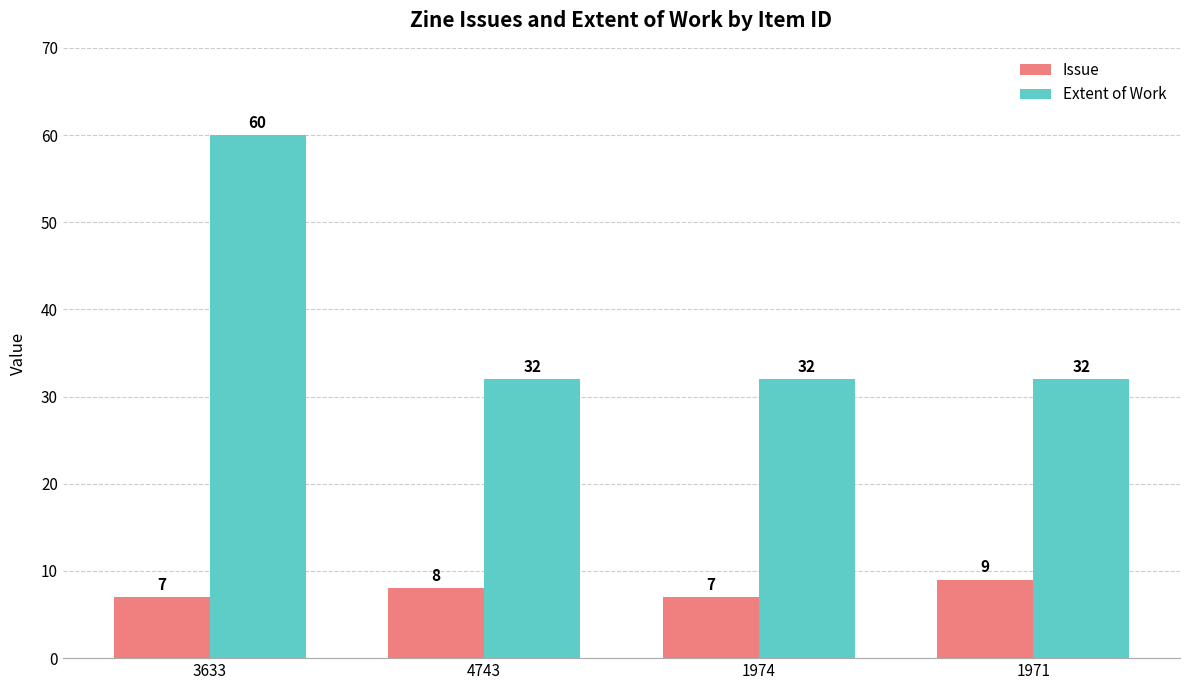

What is the lowest value of the Issue series?

7